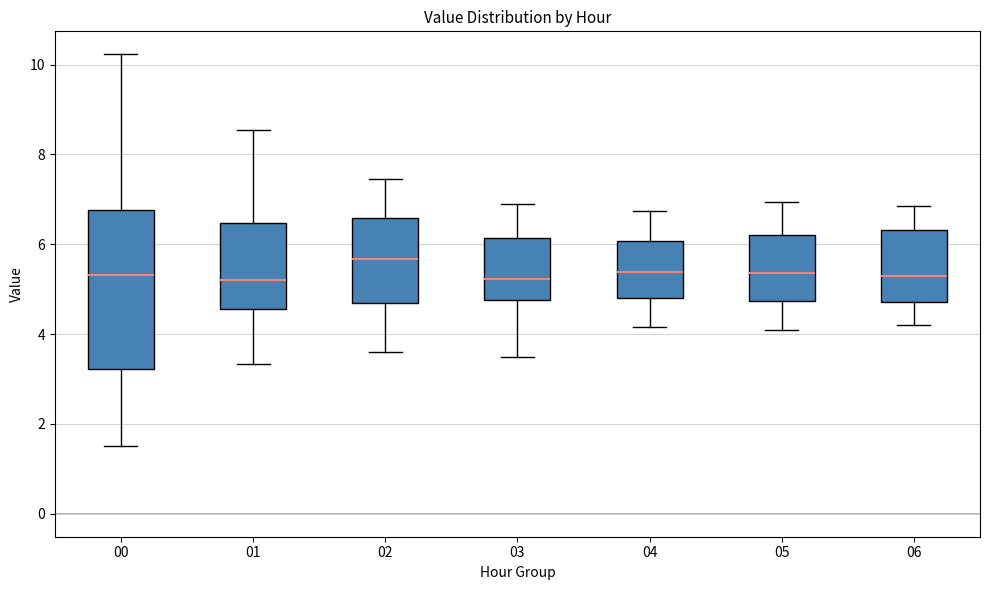

Where is the upper edge of the box at x = 00 on the y-axis? The values are not printed on the chart, so give them approximately, as read against the axis.

6.8